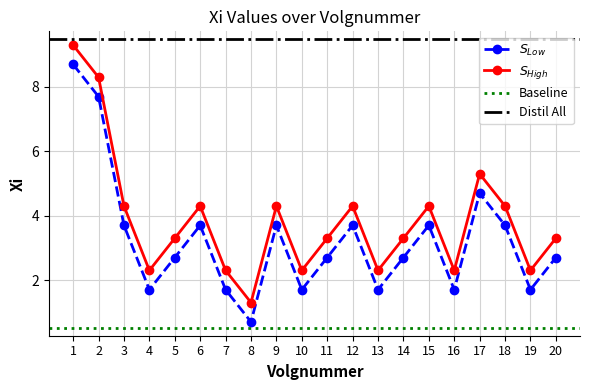

True or false: S_High and S_Low cross at least once.

False